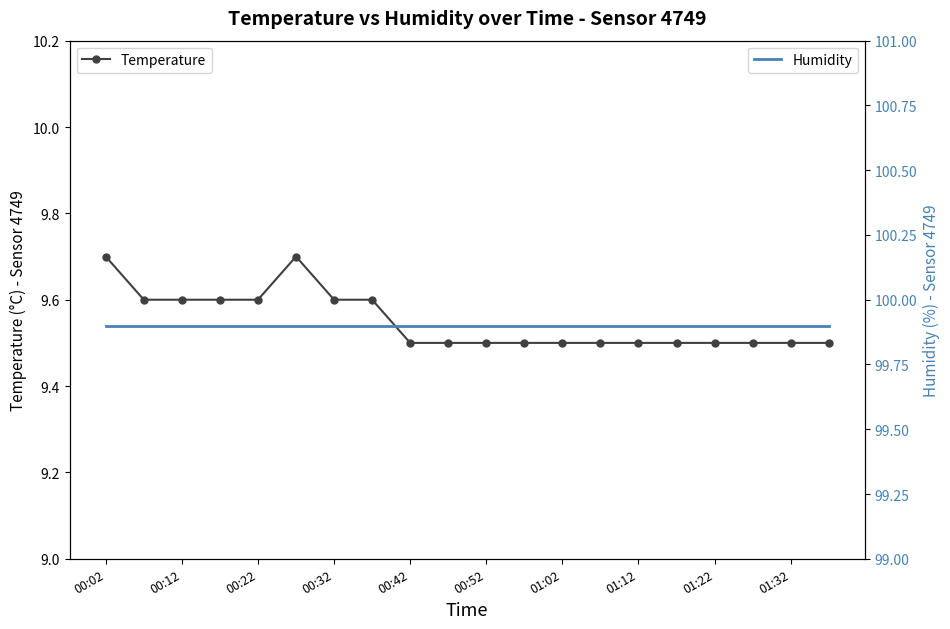

True or false: Humidity has more than 0 interior local peaks.

False